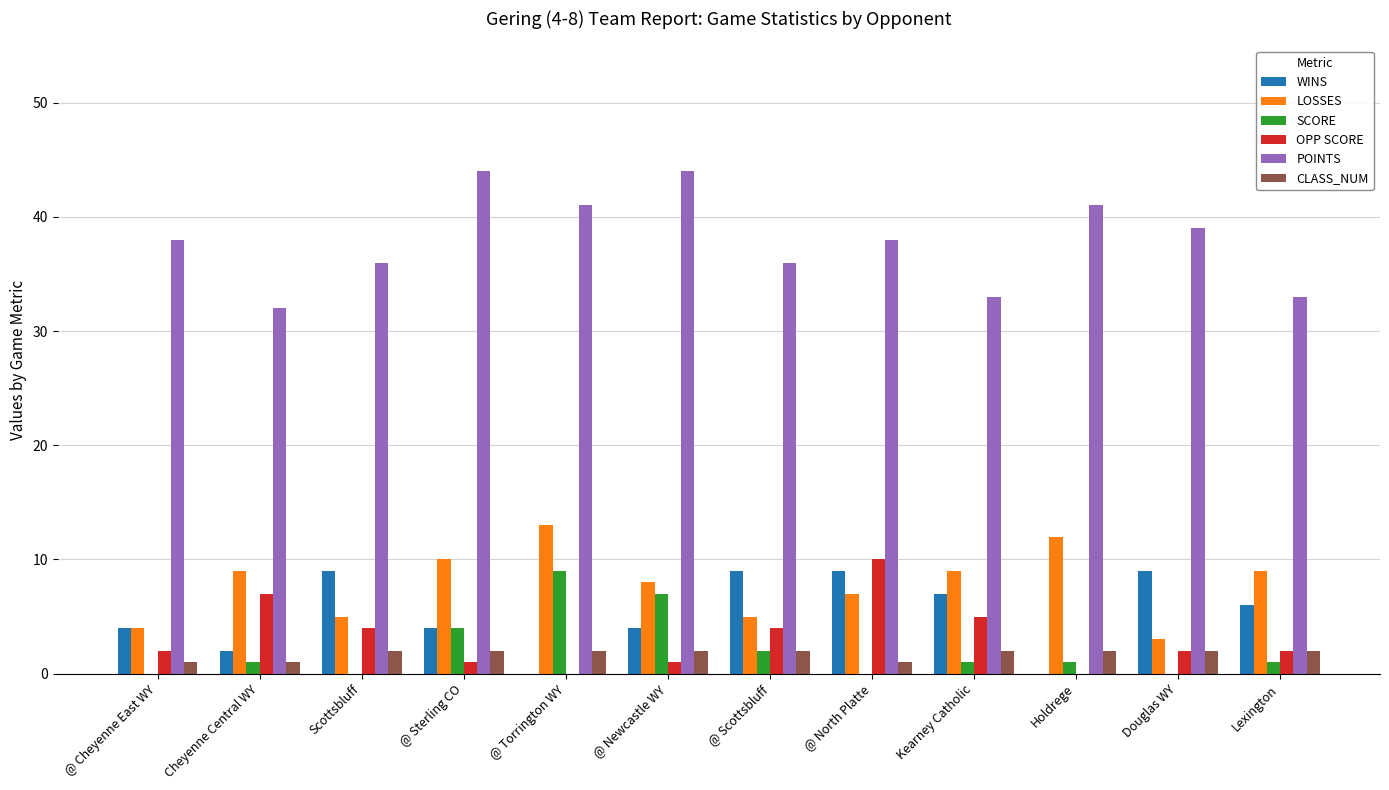

Reading right to left, transcribe all the data shown in this chart.

WINS: Lexington=6	Douglas WY=9	Holdrege=0	Kearney Catholic=7	@ North Platte=9	@ Scottsbluff=9	@ Newcastle WY=4	@ Torrington WY=0	@ Sterling CO=4	Scottsbluff=9	Cheyenne Central WY=2	@ Cheyenne East WY=4
LOSSES: Lexington=9	Douglas WY=3	Holdrege=12	Kearney Catholic=9	@ North Platte=7	@ Scottsbluff=5	@ Newcastle WY=8	@ Torrington WY=13	@ Sterling CO=10	Scottsbluff=5	Cheyenne Central WY=9	@ Cheyenne East WY=4
SCORE: Lexington=1	Douglas WY=0	Holdrege=1	Kearney Catholic=1	@ North Platte=0	@ Scottsbluff=2	@ Newcastle WY=7	@ Torrington WY=9	@ Sterling CO=4	Scottsbluff=0	Cheyenne Central WY=1	@ Cheyenne East WY=0
OPP SCORE: Lexington=2	Douglas WY=2	Holdrege=0	Kearney Catholic=5	@ North Platte=10	@ Scottsbluff=4	@ Newcastle WY=1	@ Torrington WY=0	@ Sterling CO=1	Scottsbluff=4	Cheyenne Central WY=7	@ Cheyenne East WY=2
POINTS: Lexington=33	Douglas WY=39	Holdrege=41	Kearney Catholic=33	@ North Platte=38	@ Scottsbluff=36	@ Newcastle WY=44	@ Torrington WY=41	@ Sterling CO=44	Scottsbluff=36	Cheyenne Central WY=32	@ Cheyenne East WY=38
CLASS_NUM: Lexington=2	Douglas WY=2	Holdrege=2	Kearney Catholic=2	@ North Platte=1	@ Scottsbluff=2	@ Newcastle WY=2	@ Torrington WY=2	@ Sterling CO=2	Scottsbluff=2	Cheyenne Central WY=1	@ Cheyenne East WY=1